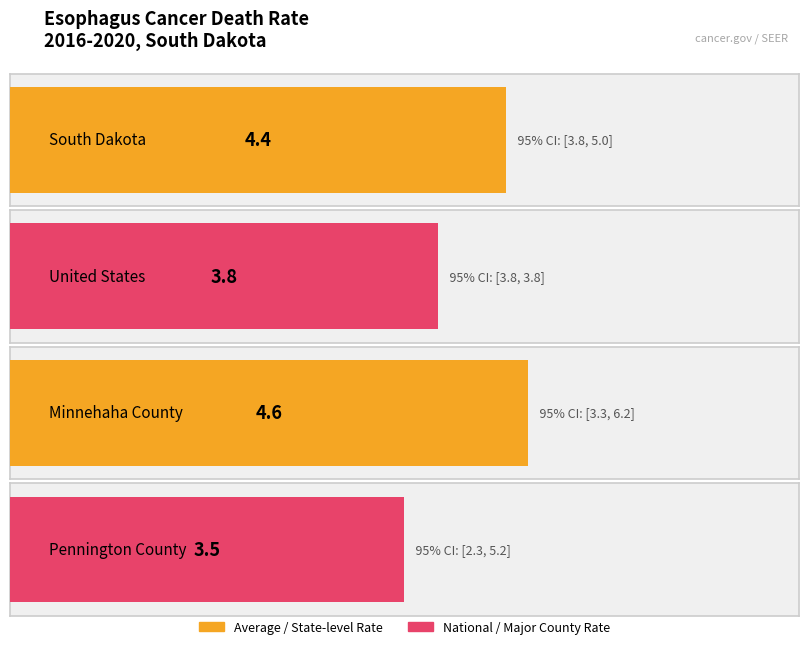

What is the ratio of the value at Pennington County to the value at South Dakota?

0.8